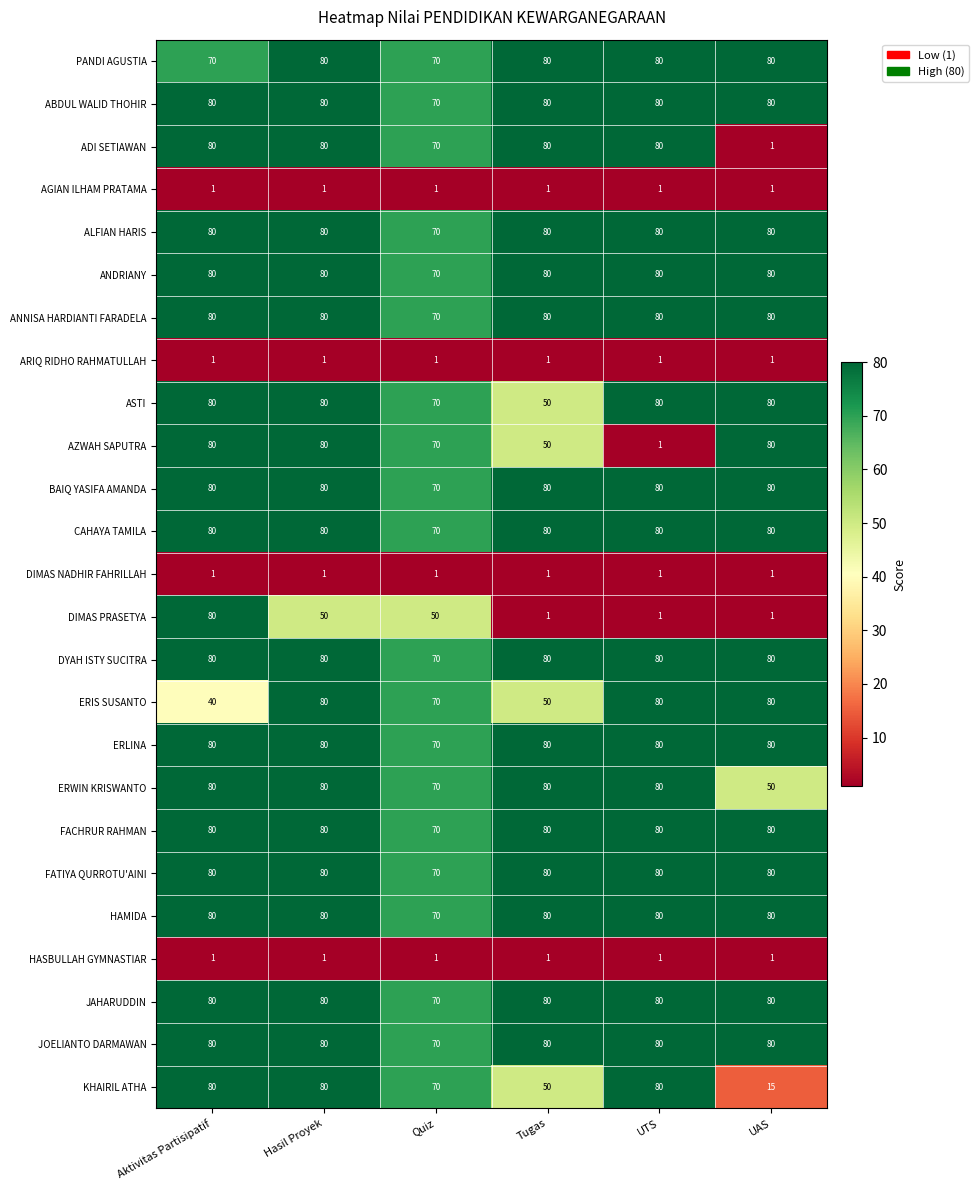

Between Aktivitas Partisipatif and Hasil Proyek, which series saw the biggest shift?

ERIS SUSANTO